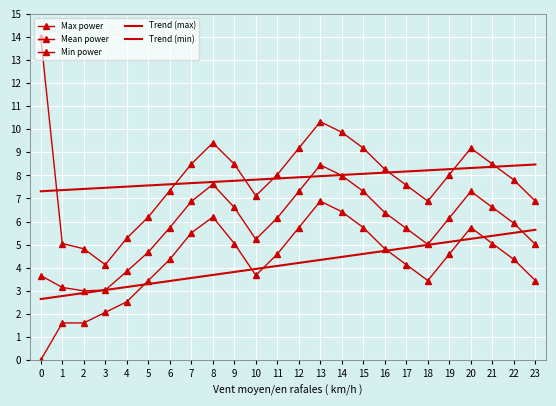

How many values in the Min power series exceed 4?

15